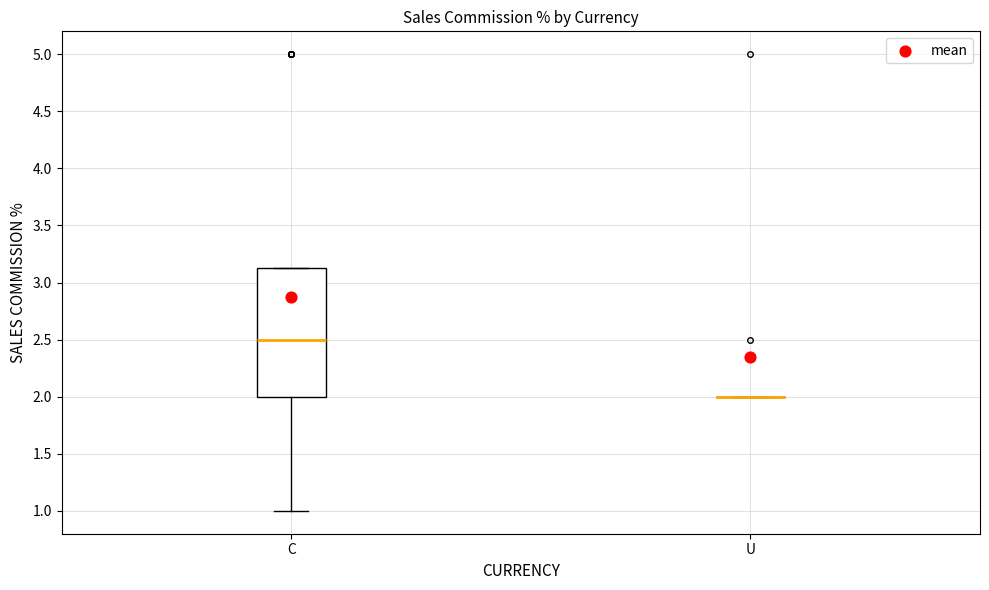

Reading left to right, transcribe this box plot: for each box, give where its median line is, the range the box spans, and where its two whiskers end, as read against the y-axis. The values are not printed on the chart, so give them approximately, as read against the axis.

C: median 2.50, box 2.00 to 3.15, whiskers 1.00 to 3.15
U: box collapsed to a line at 2.00, whiskers 2.00 to 2.00